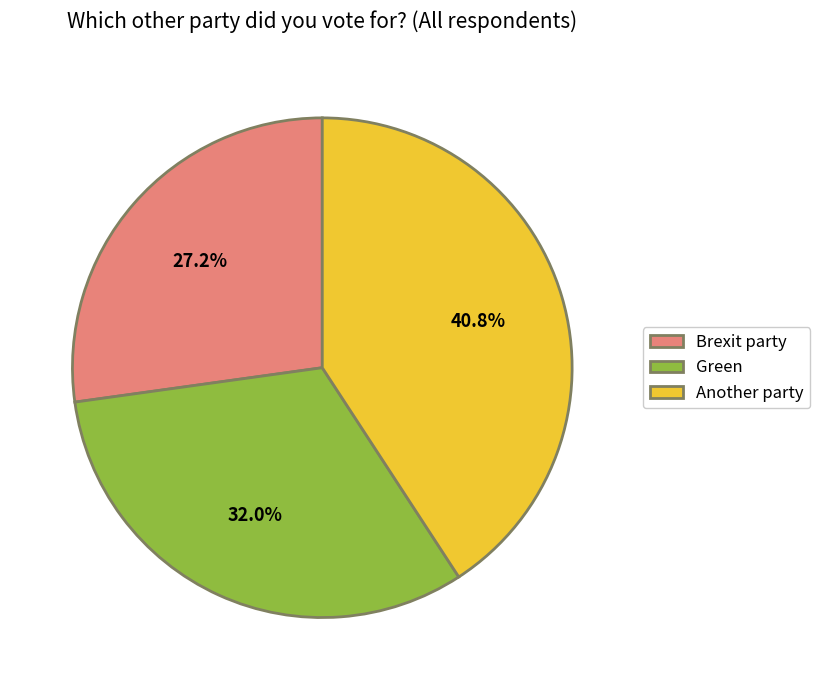

How many slices are in this pie chart?

3